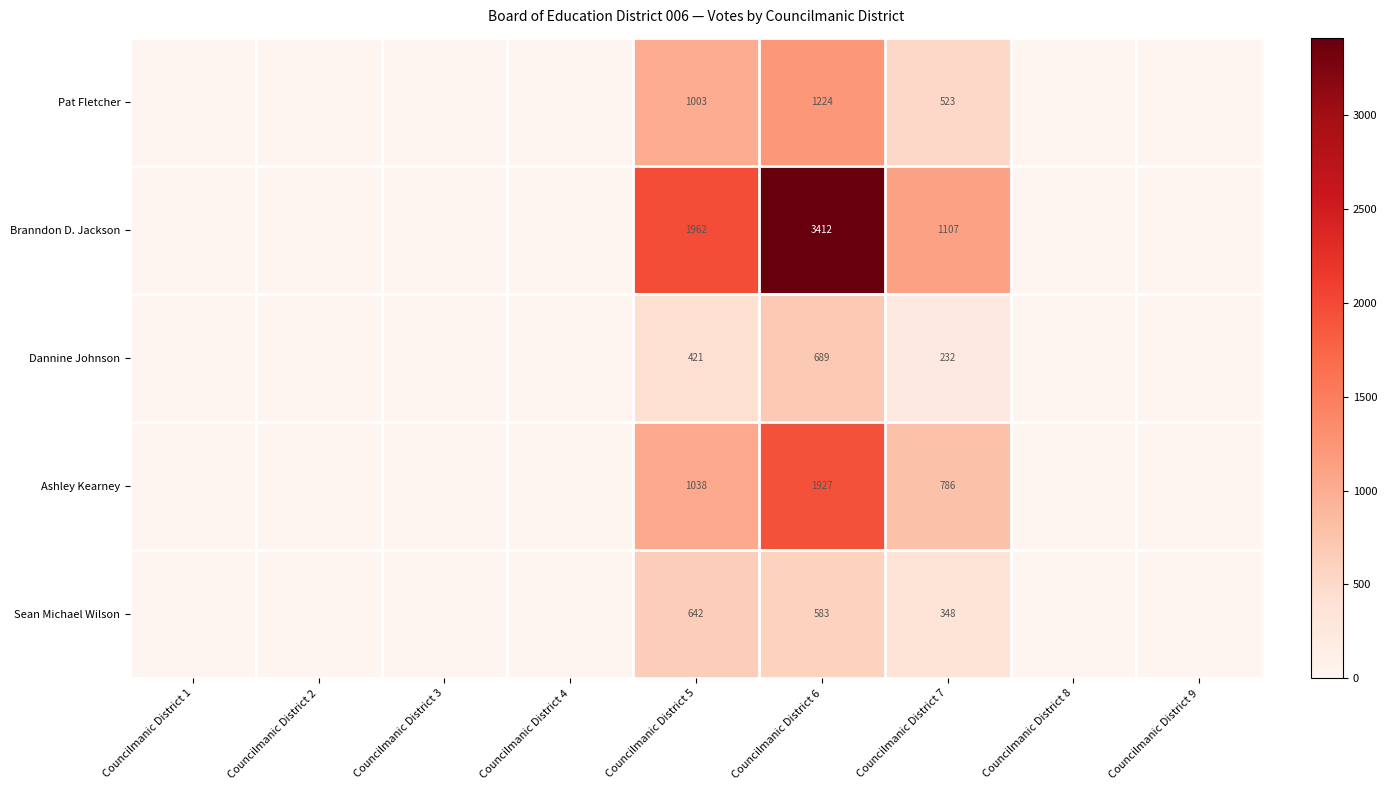

What is the total value across all series at Councilmanic District 5?

5066